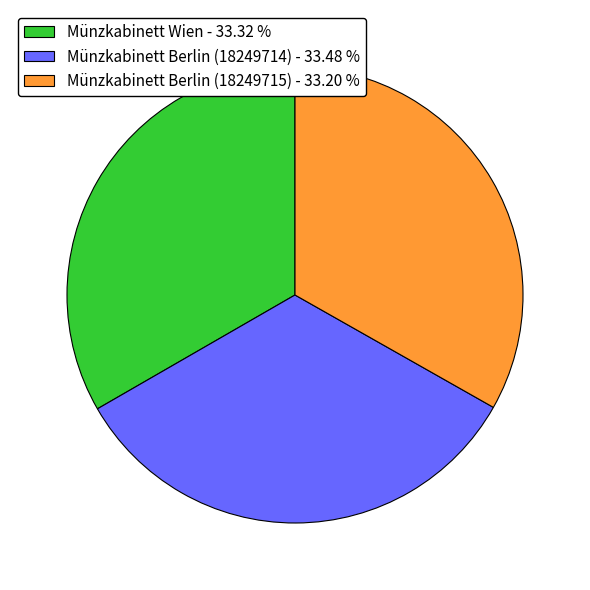

Is the sum of Münzkabinett Berlin (18249714) - 33.48 % and Münzkabinett Berlin (18249715) - 33.20 % greater than half?

Yes